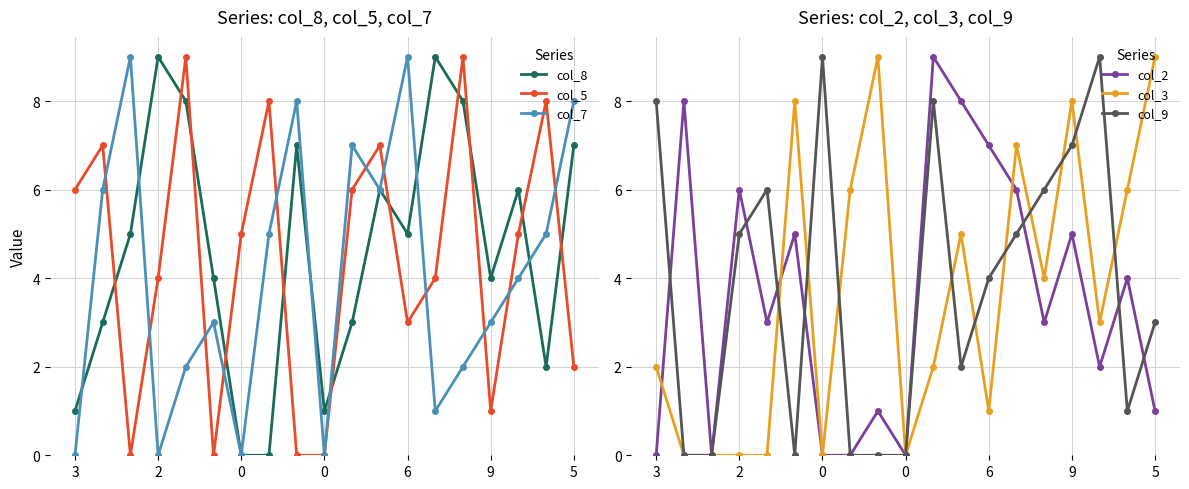

Read the col_7 value at 17.

5